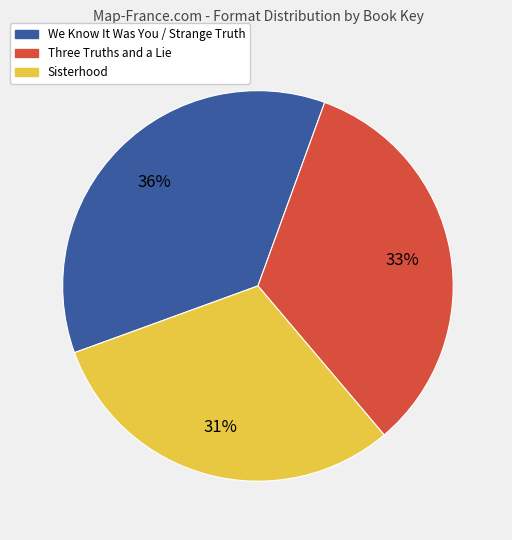

To the nearest percent, what is the difference between the largest and smallest slice percentages?

5%